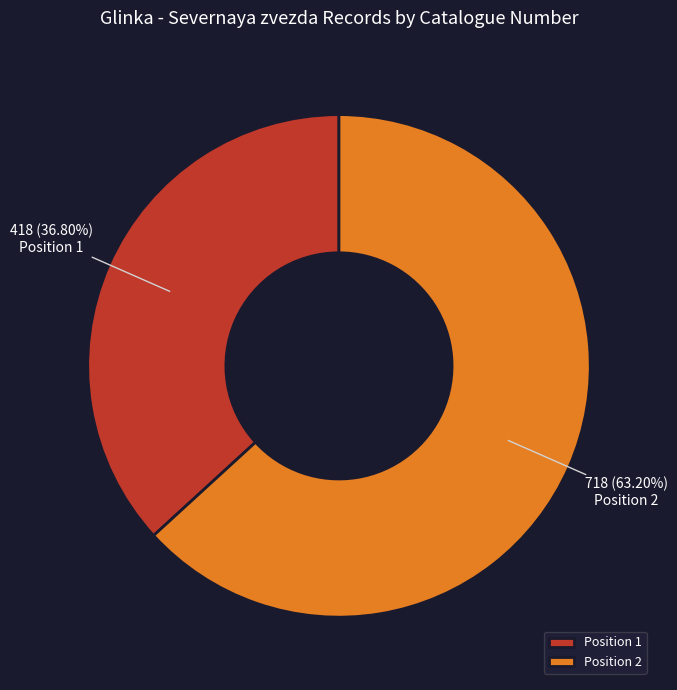

Which category has the smallest portion of the pie?

Position 1